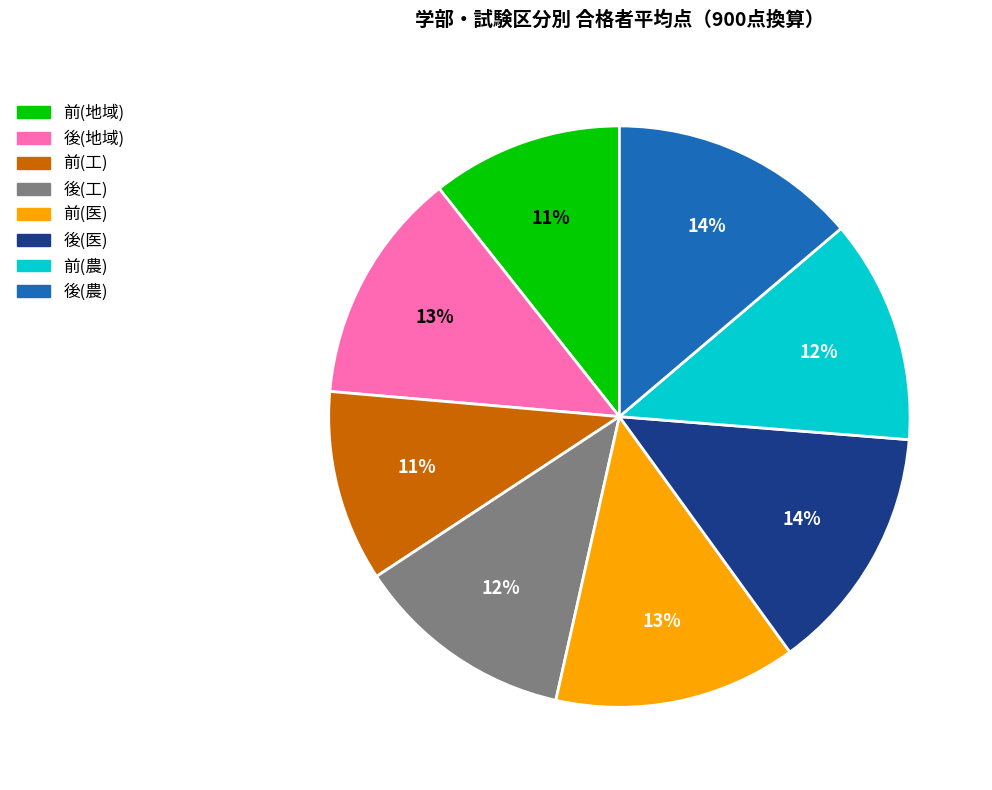

Does any single category account for the majority?

No